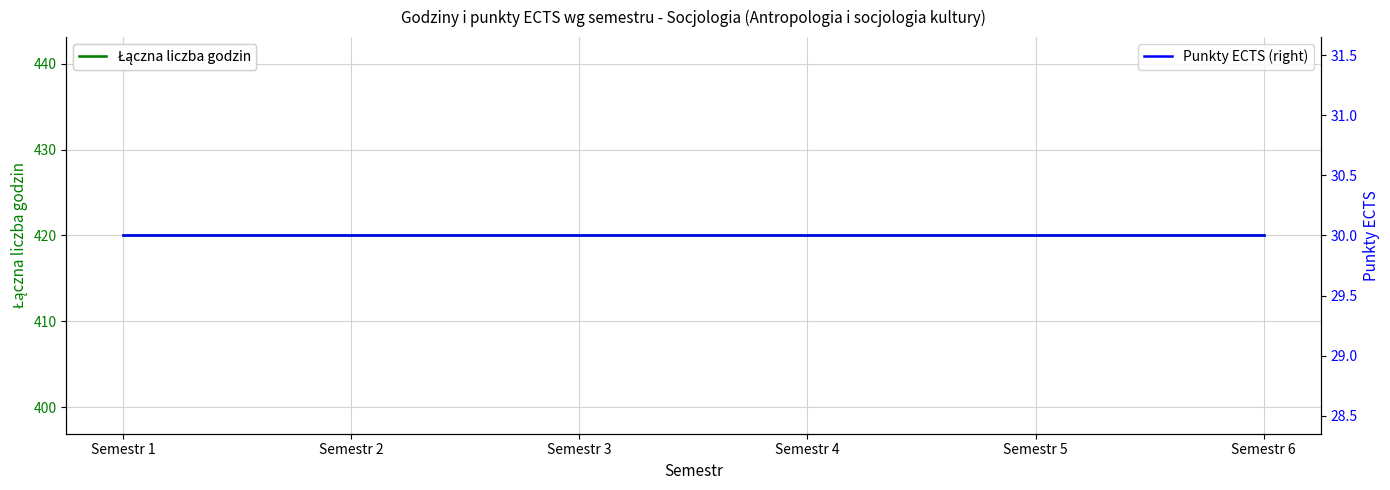

What is the value of the Punkty ECTS (right) point at the 2nd from the left?

30